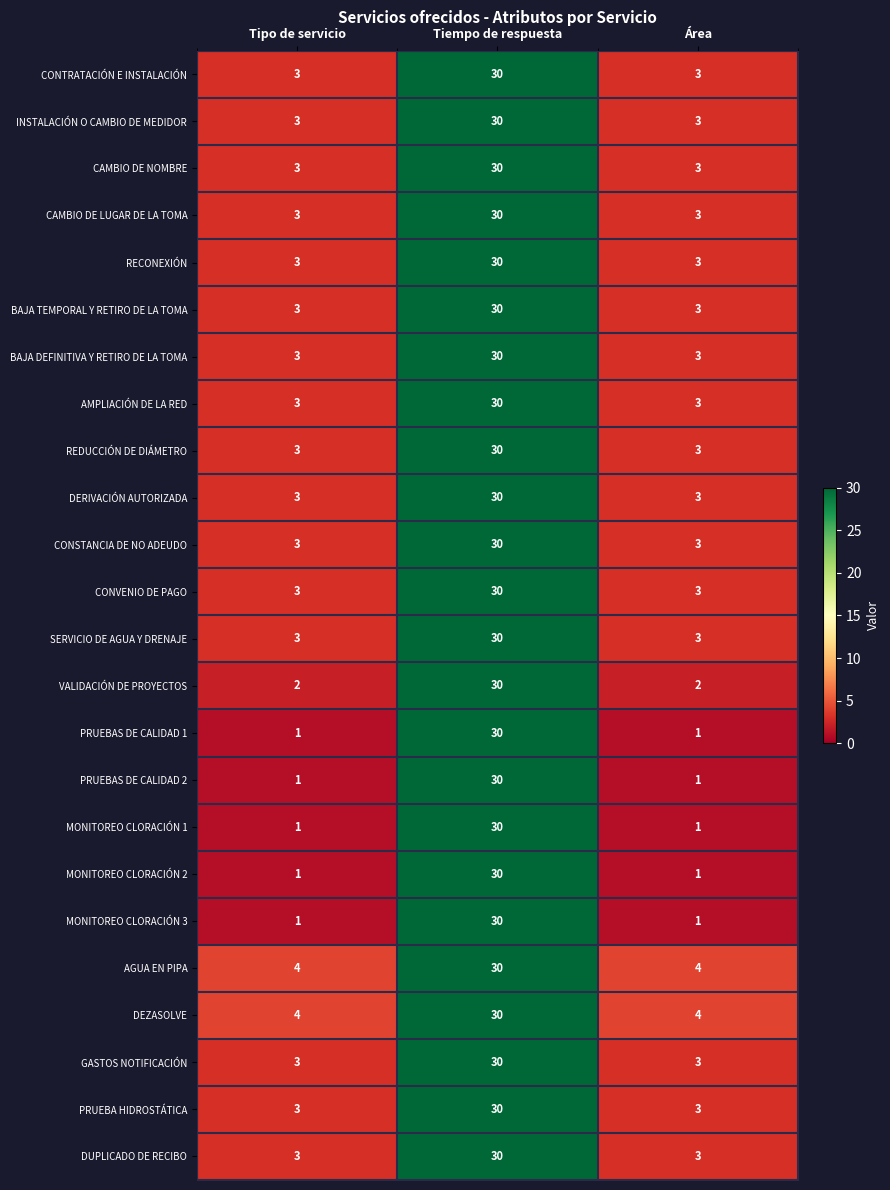

True or false: MONITOREO CLORACIÓN 1 has a value of 30 at Tiempo de respuesta.

True